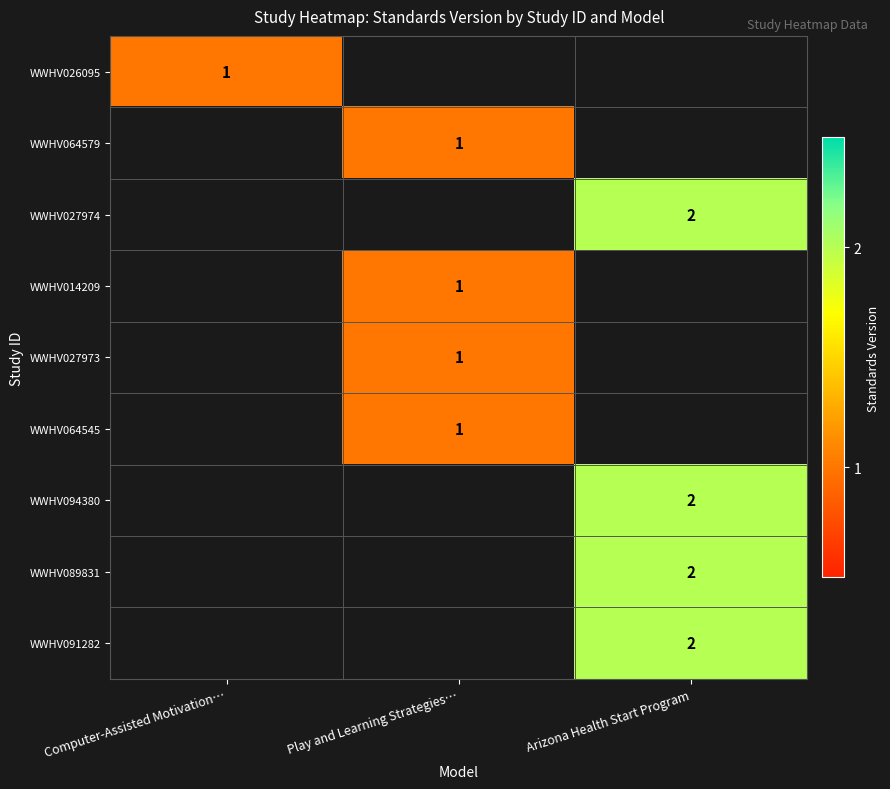

True or false: WWHV026095 has a value of 1 at Computer-Assisted Motivation….

True